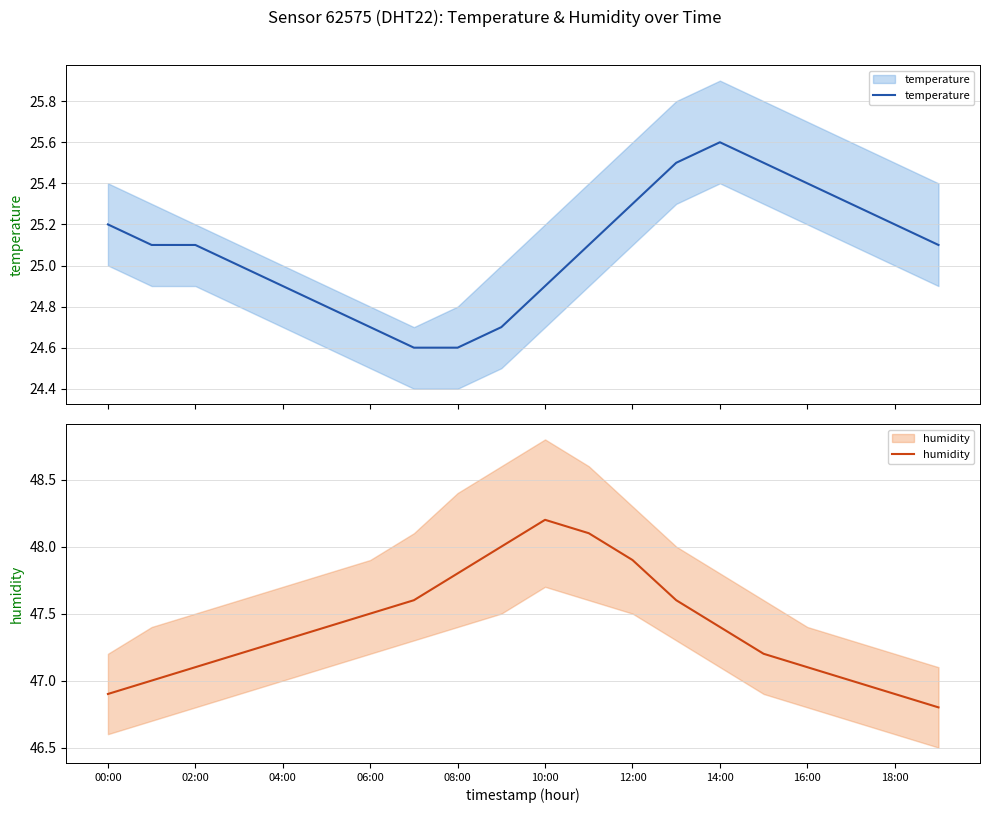

At which category is the sum across all series the highest?

11